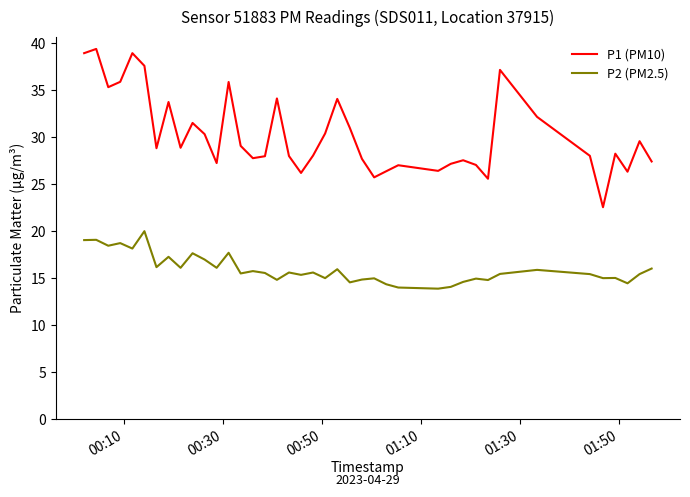

What is the smallest value displayed?

13.9